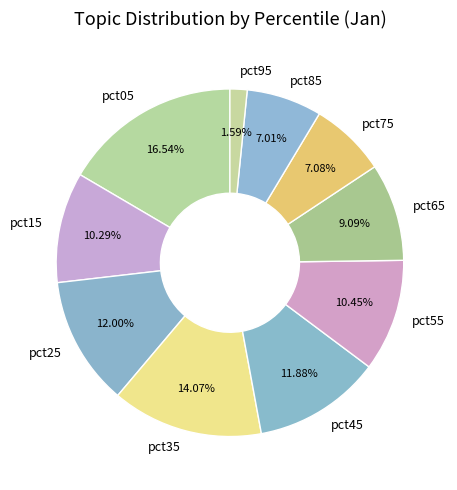

What percentage do pct95 and pct35 together represent?

15.7%